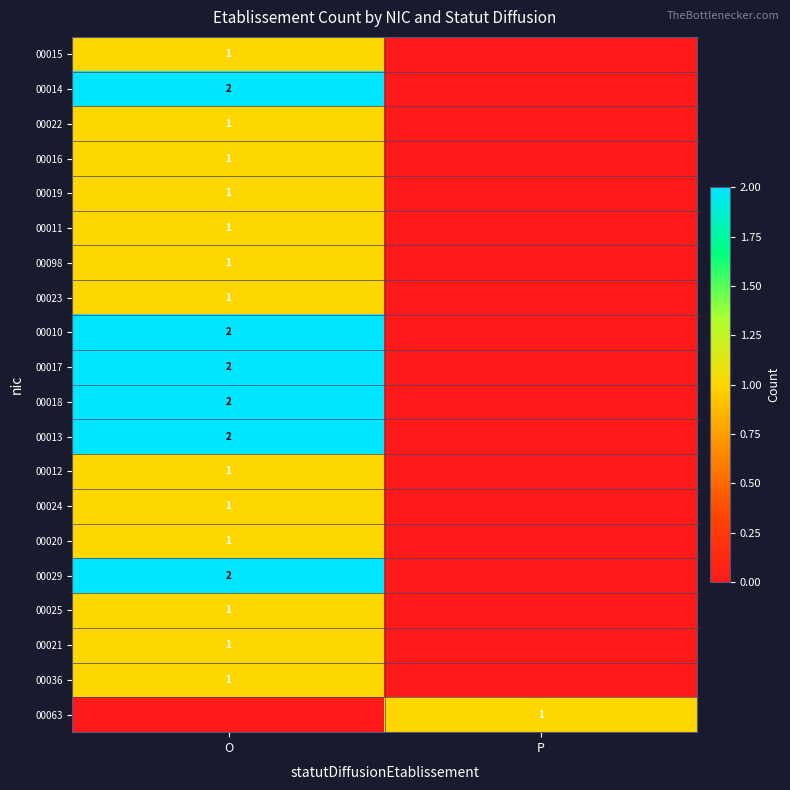

The 00010 series shows 1 at O. True or false?

False